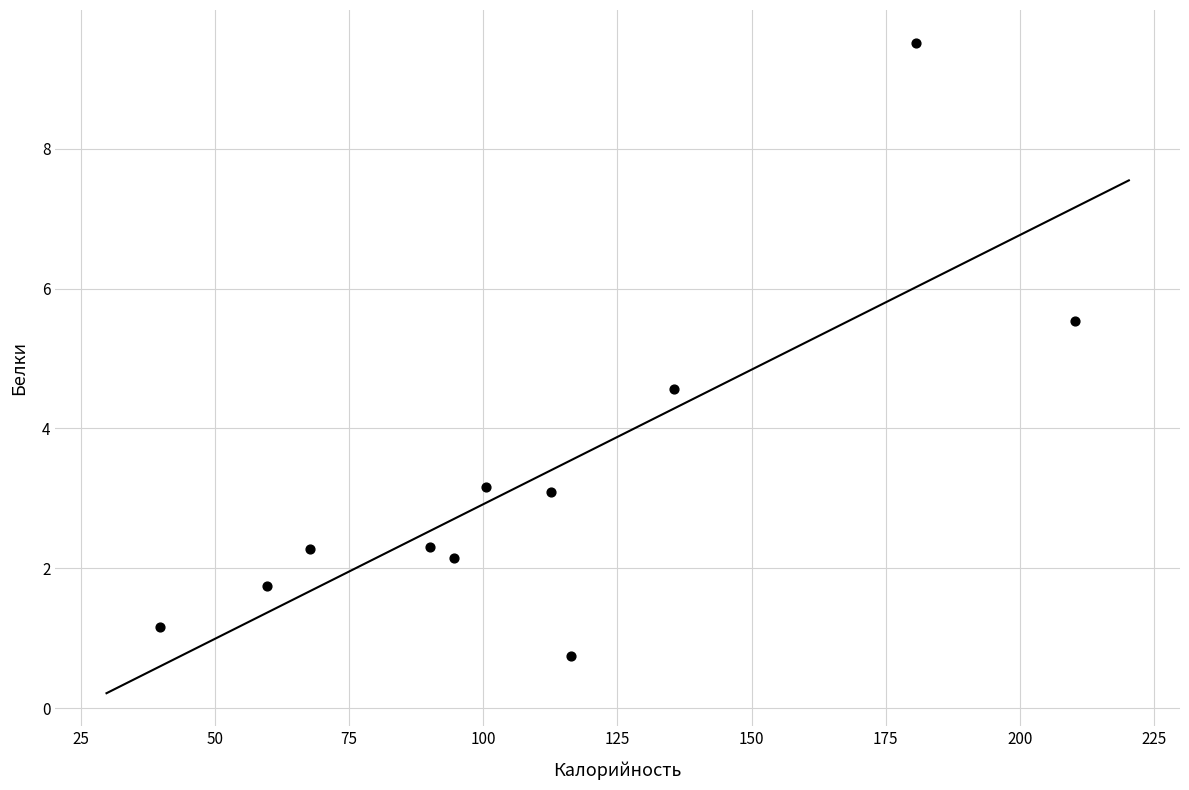

What is the range of Y values (max minus min)?

8.8